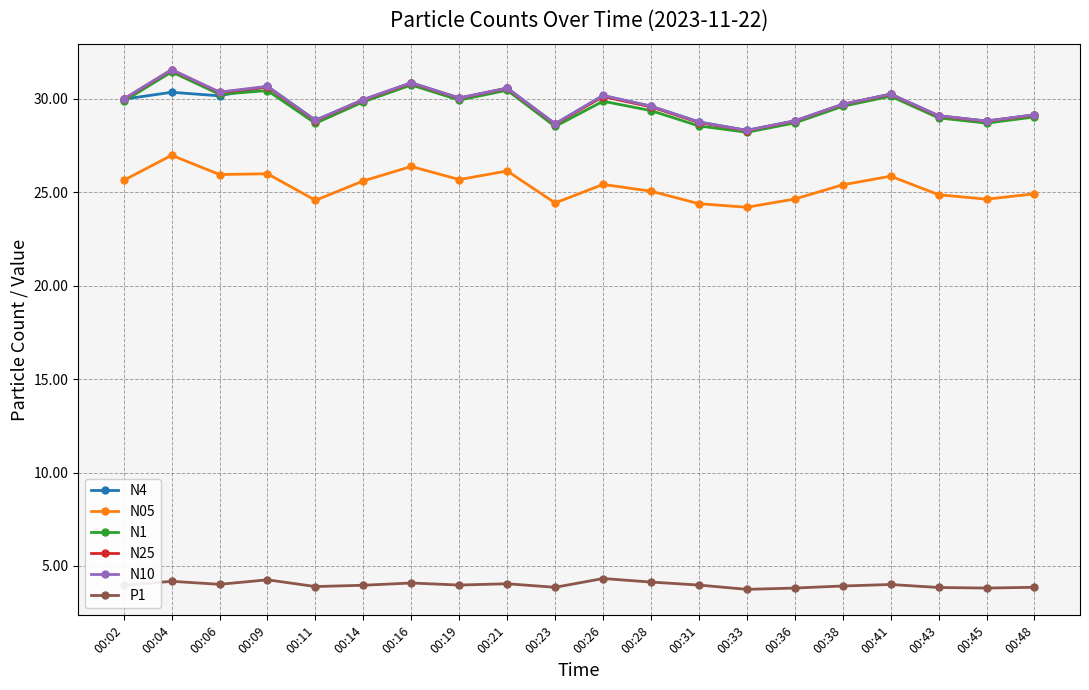

How many lines are shown in the chart?

6